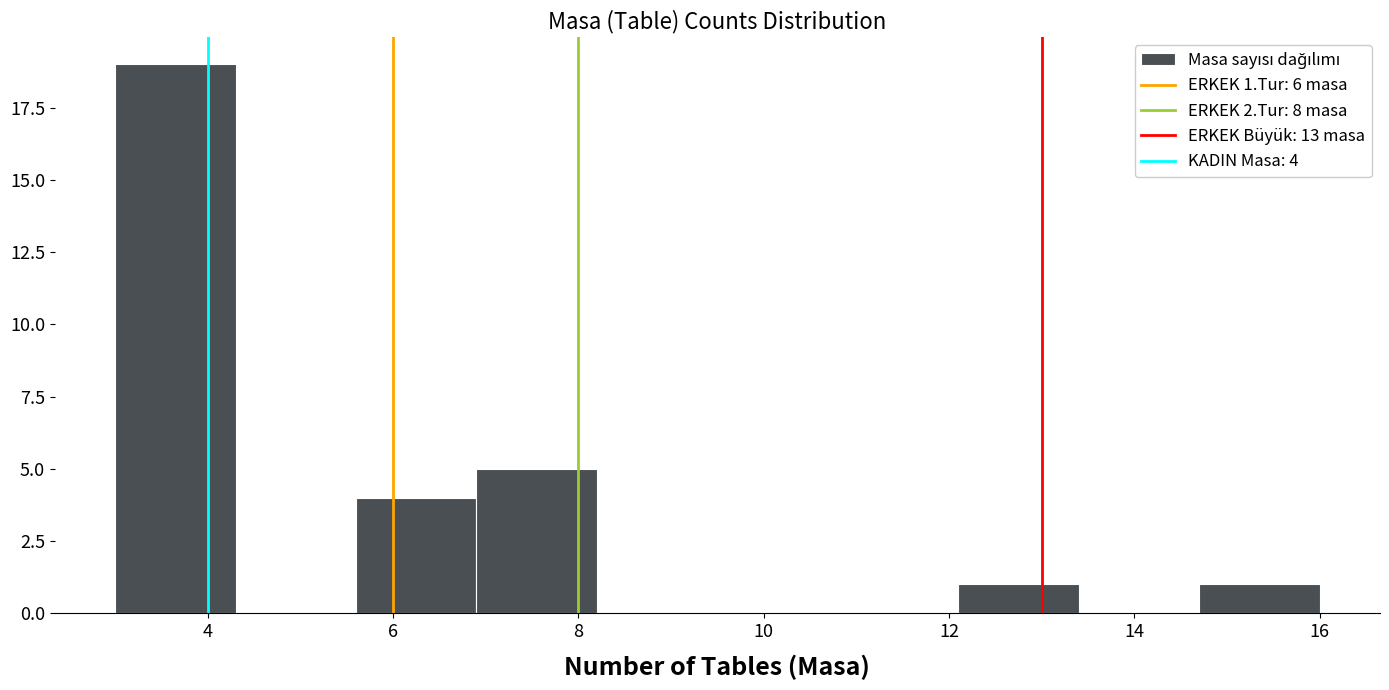

Over which range of the x-axis is the bar tallest?

3.0 to 4.3